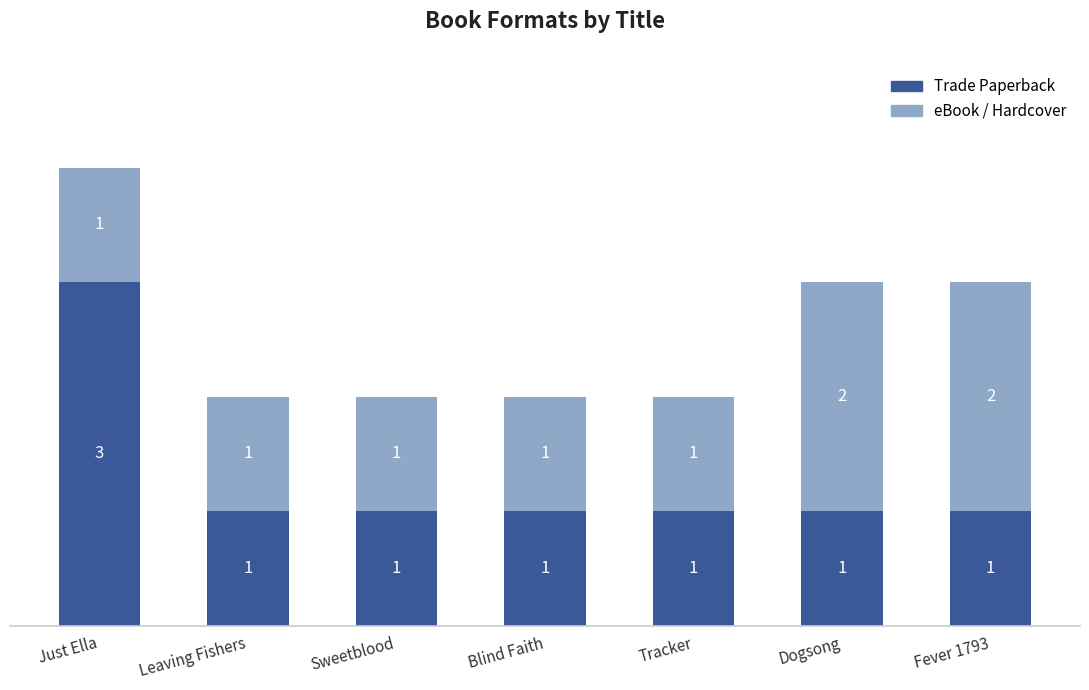

At which category is the sum across all series the highest?

Just Ella